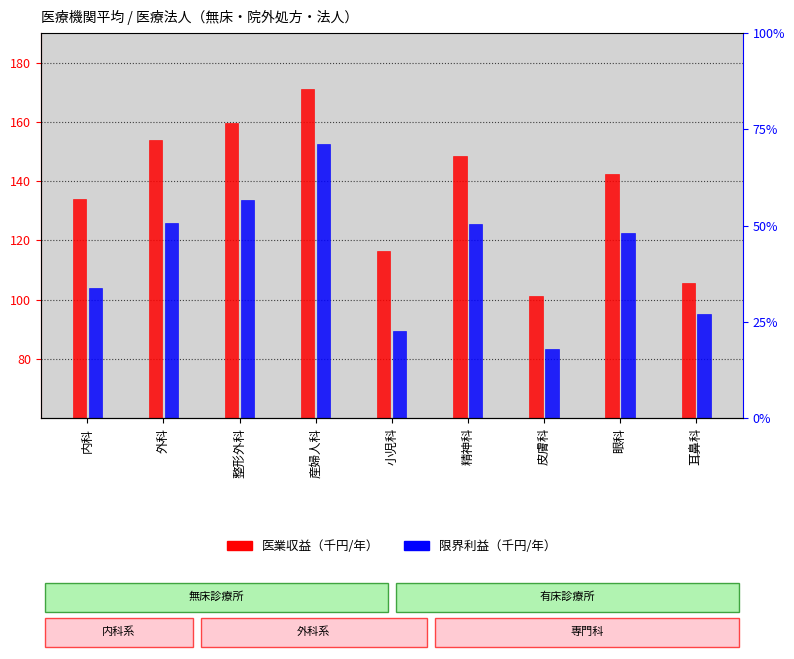

What is the label of the 2nd bar from the left?

外科